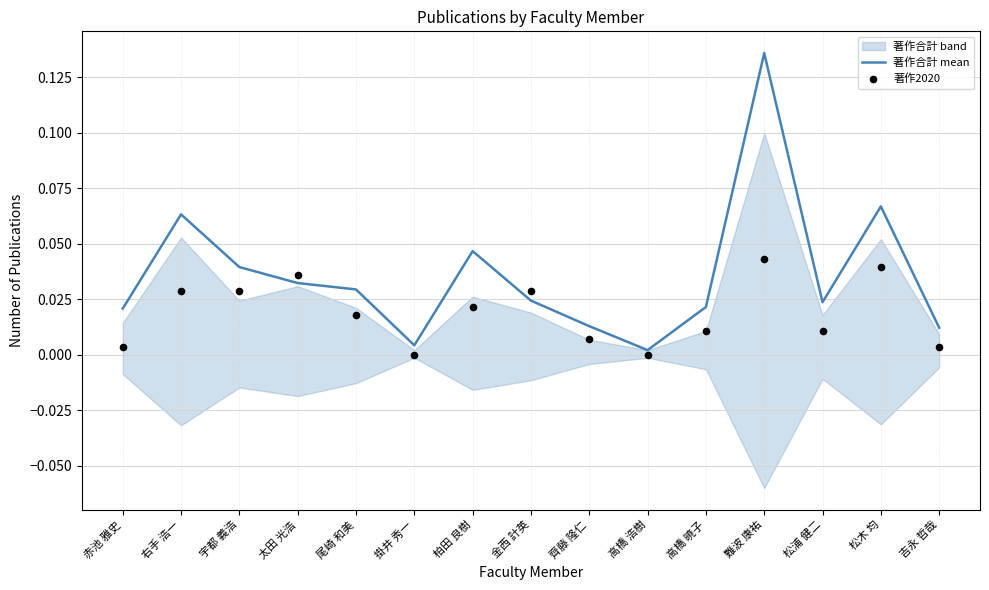

What are all the series names shown in the legend?

著作合計 mean, 著作2020